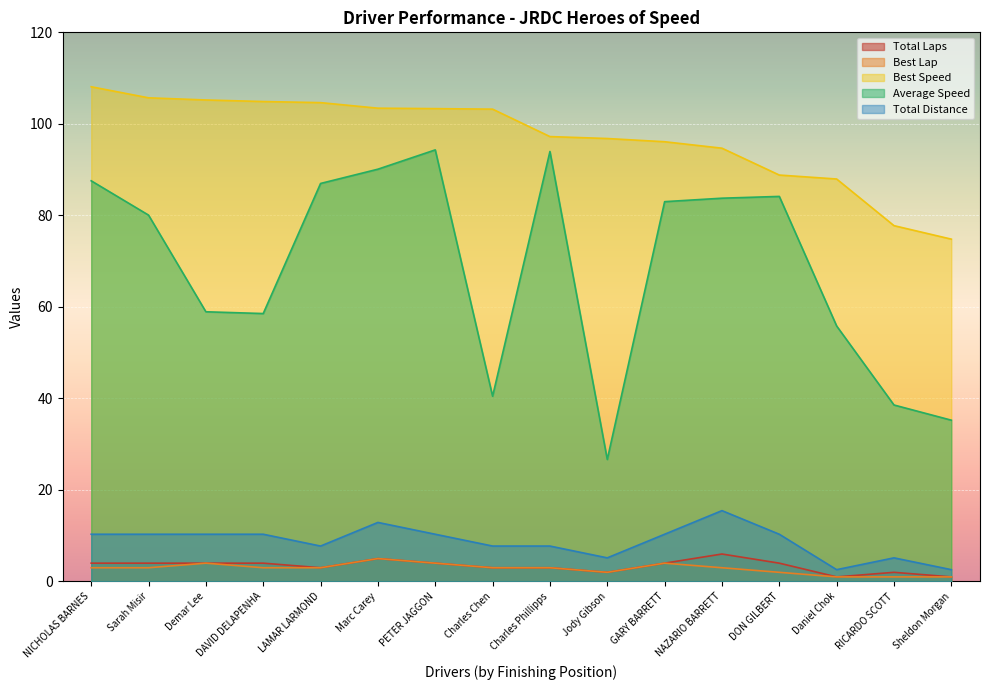

List the series in order of their peak value, highest first.

Best Speed, Average Speed, Total Distance, Total Laps, Best Lap